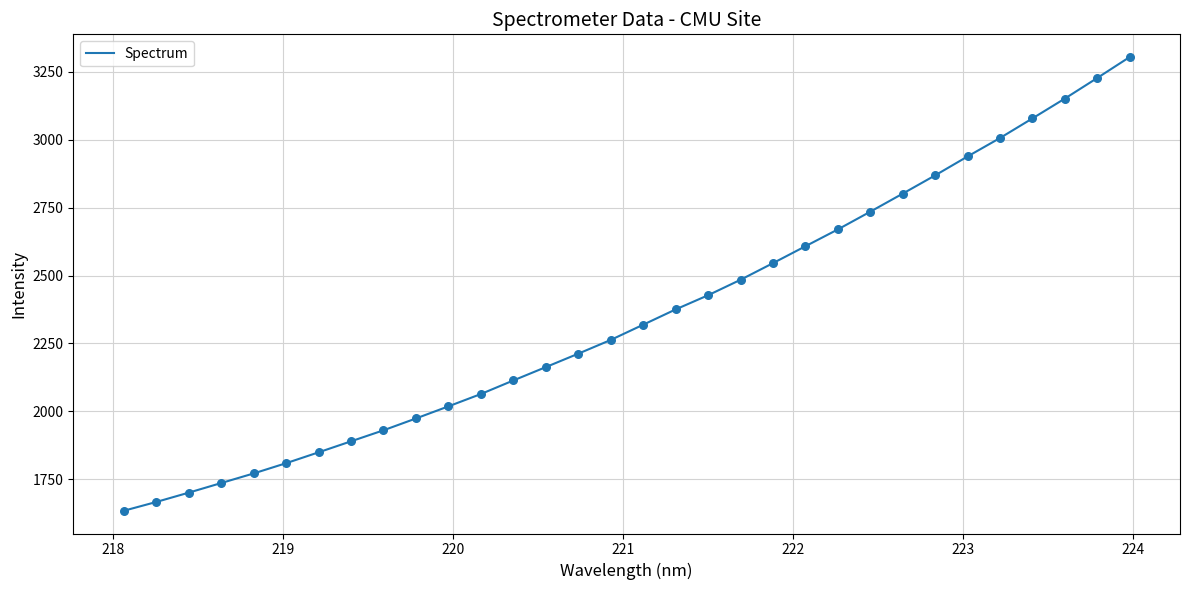

What is the greatest value displayed?

3304.3